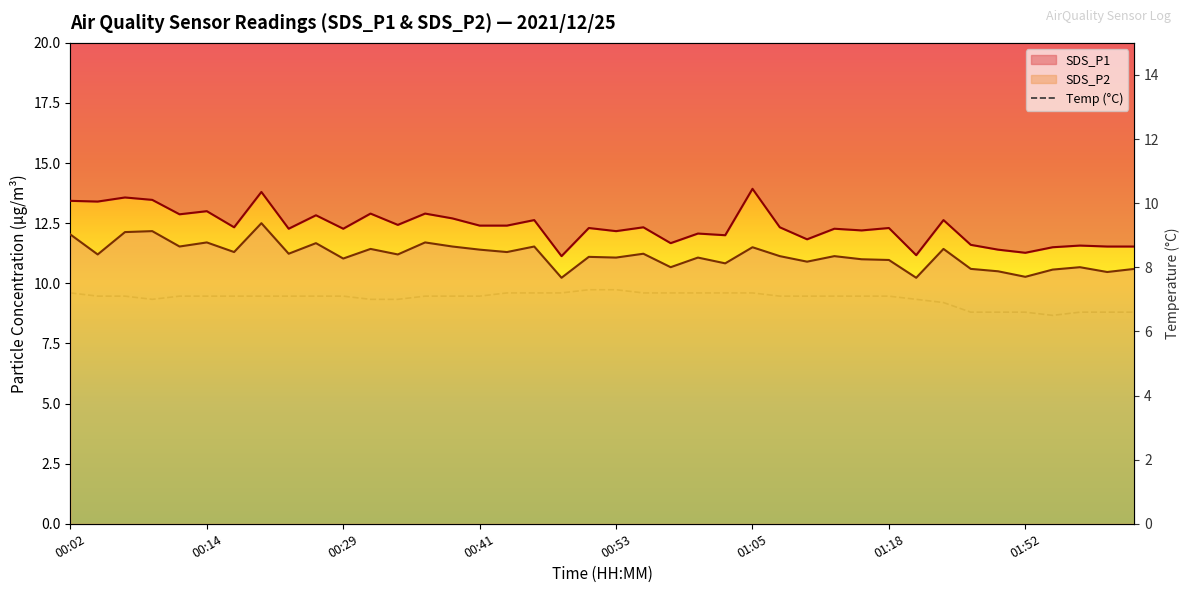

Is it true that the value at 37 is 1.7?

False